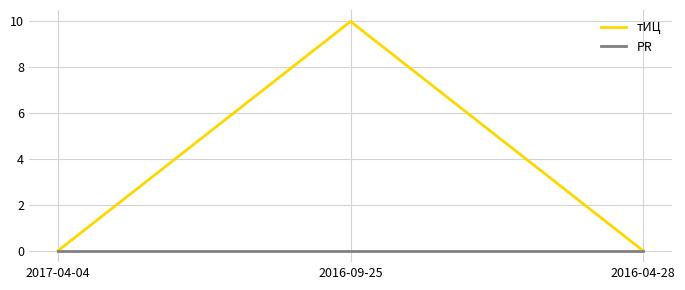

List the series in order of their peak value, lowest first.

PR, тИЦ